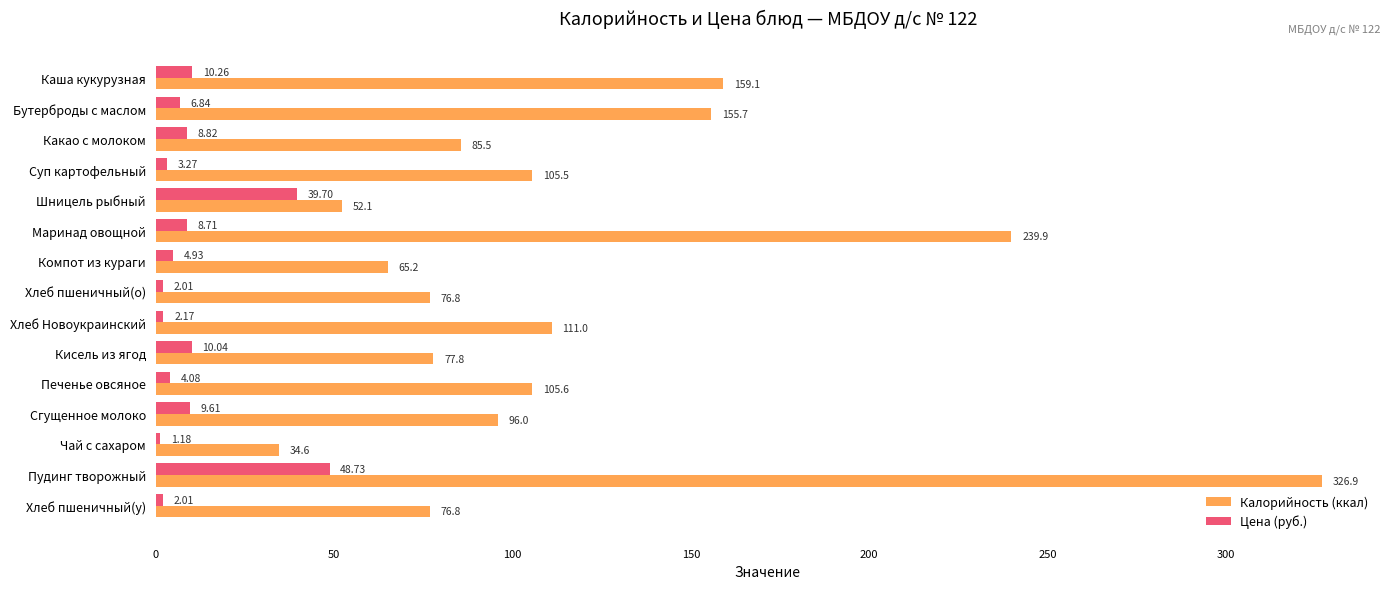

Which category has the lowest value in the Цена (руб.) series?

Чай с сахаром